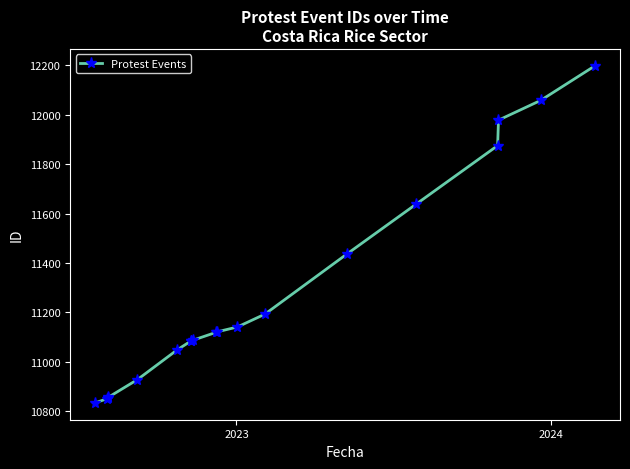

Reading left to right, list all the values displayed in this chart.

10834	10851	10854	10856	10928	11048	11084	11086	11087	11119	11121	11141	11193	11436	11637	11875	11978	12058	12198